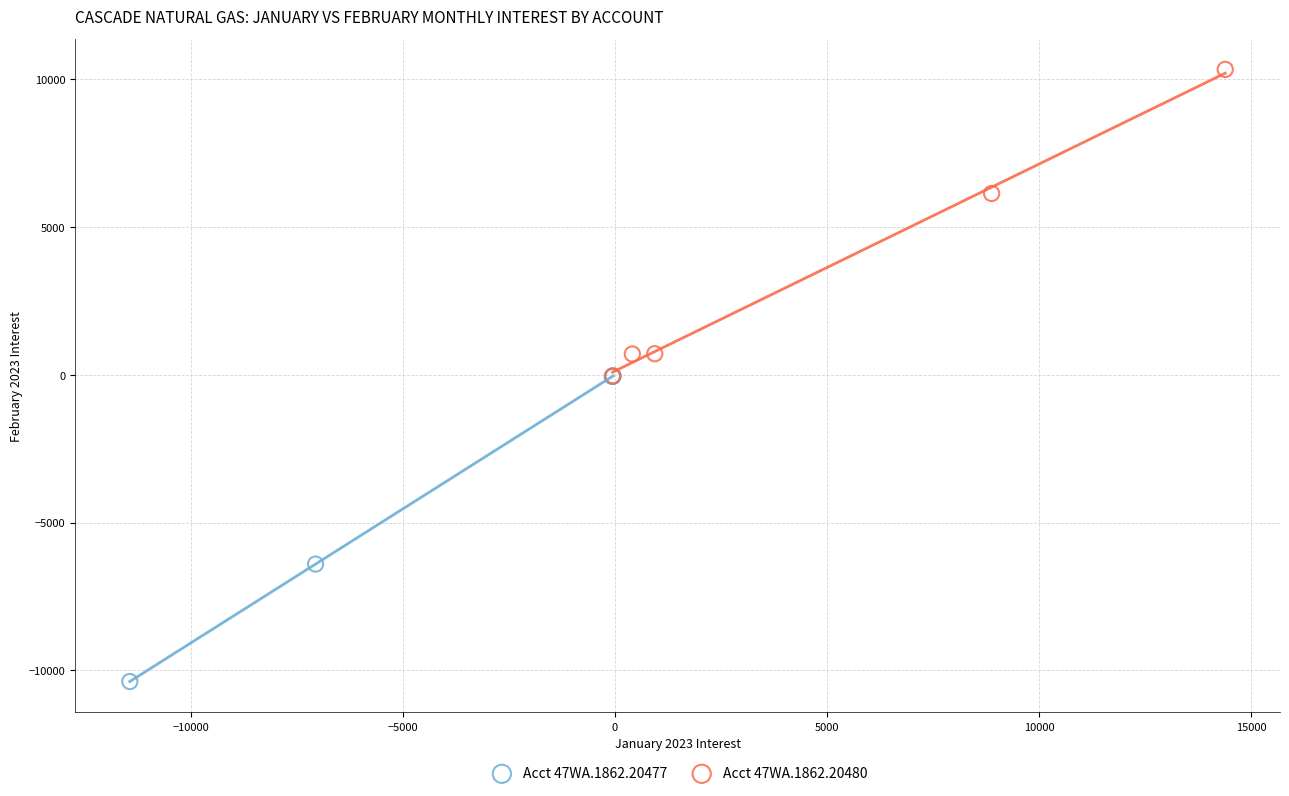

Which series contains the lowest Y value?

Acct 47WA.1862.20477